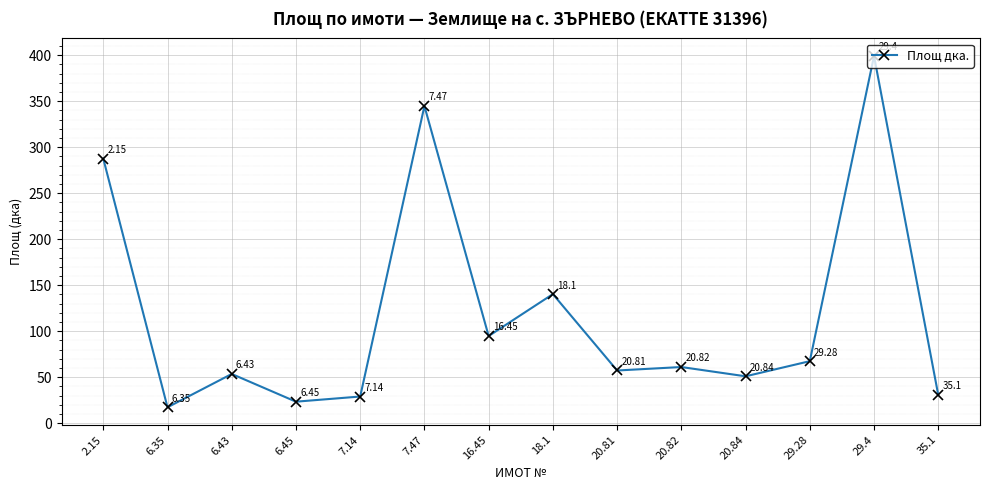

What is the greatest value displayed?

399.2